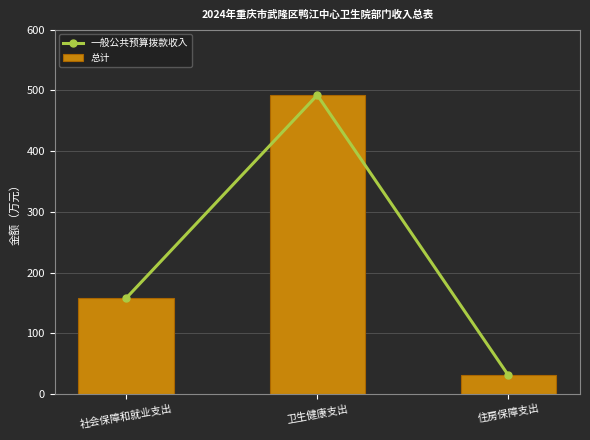

What is the label of the 3rd bar from the left?

住房保障支出